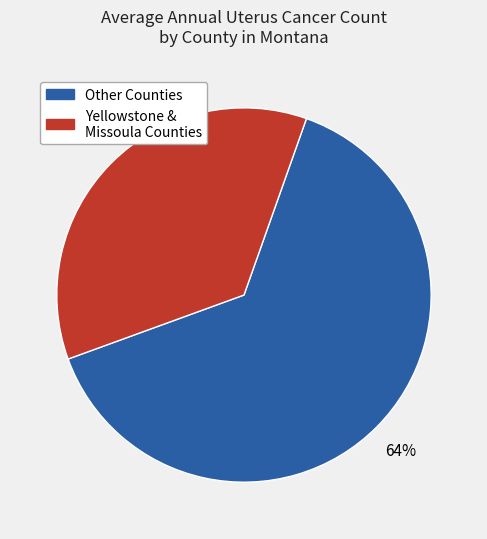

Rank the categories by value from lowest to highest.

Yellowstone & Missoula Counties, Other Counties